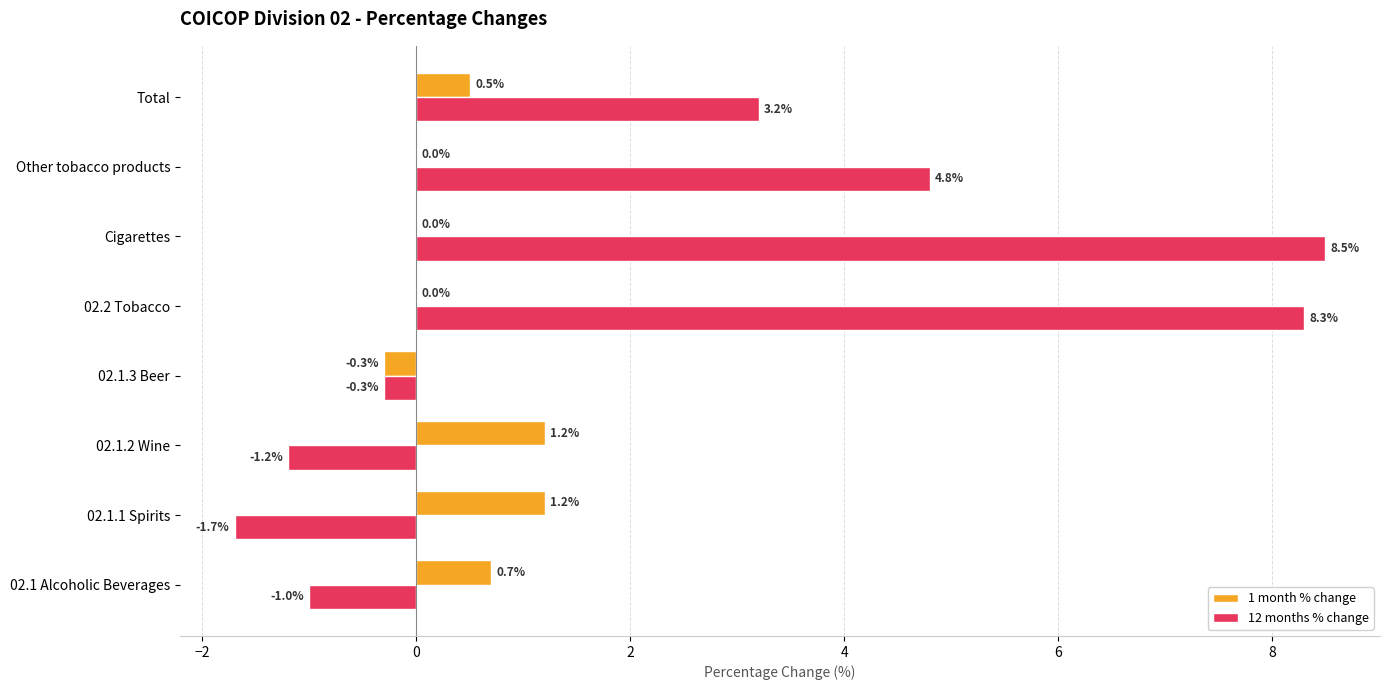

The value of 1 month % change at Total is 0.5. True or false?

True